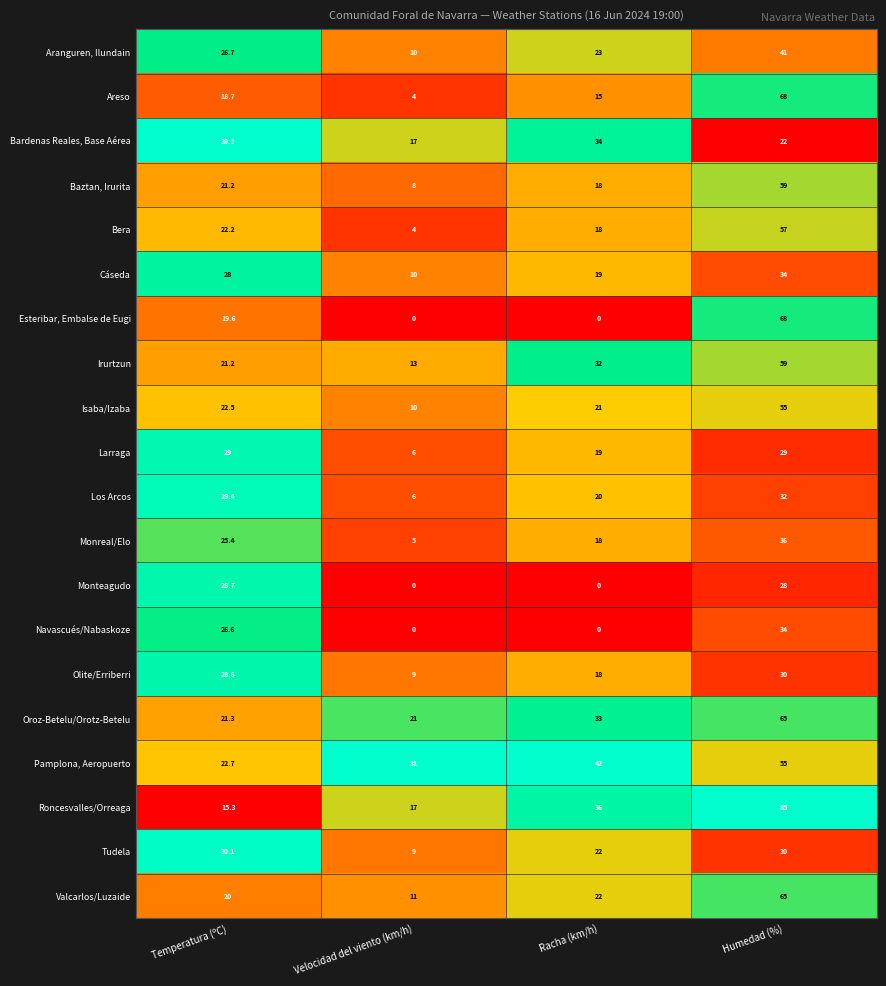

How many distinct data groups are displayed?

20